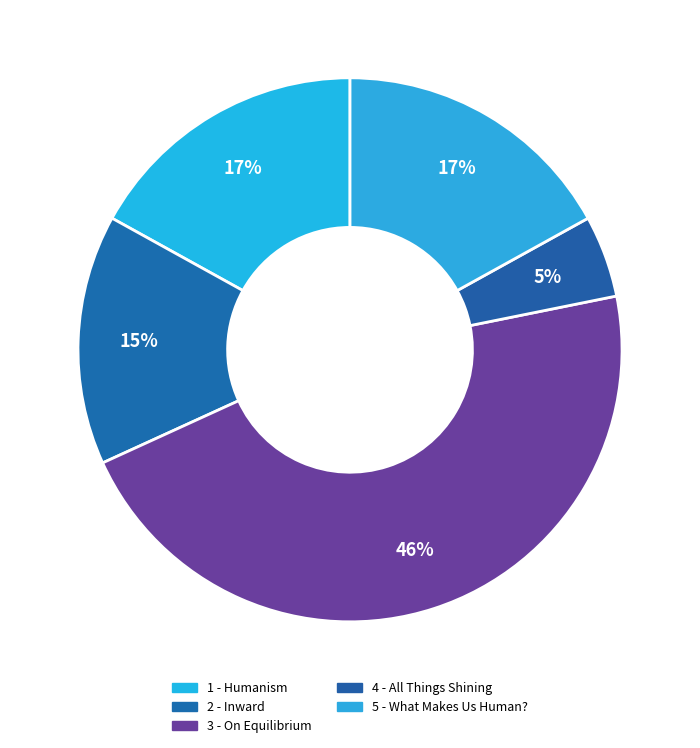

Is it true that 5 - What Makes Us Human? is 17% of the pie?

True